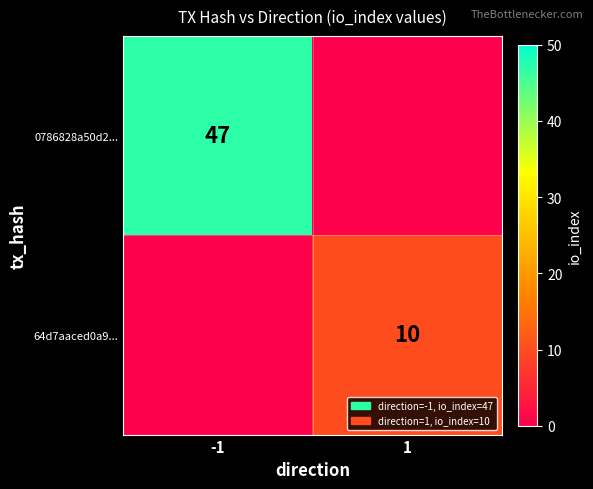

What is the total value across all series at 1?

10